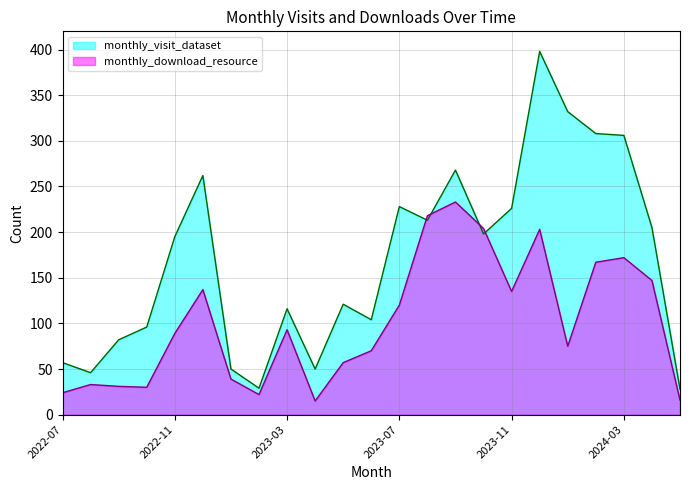

What are all the series names shown in the legend?

monthly_visit_dataset, monthly_download_resource